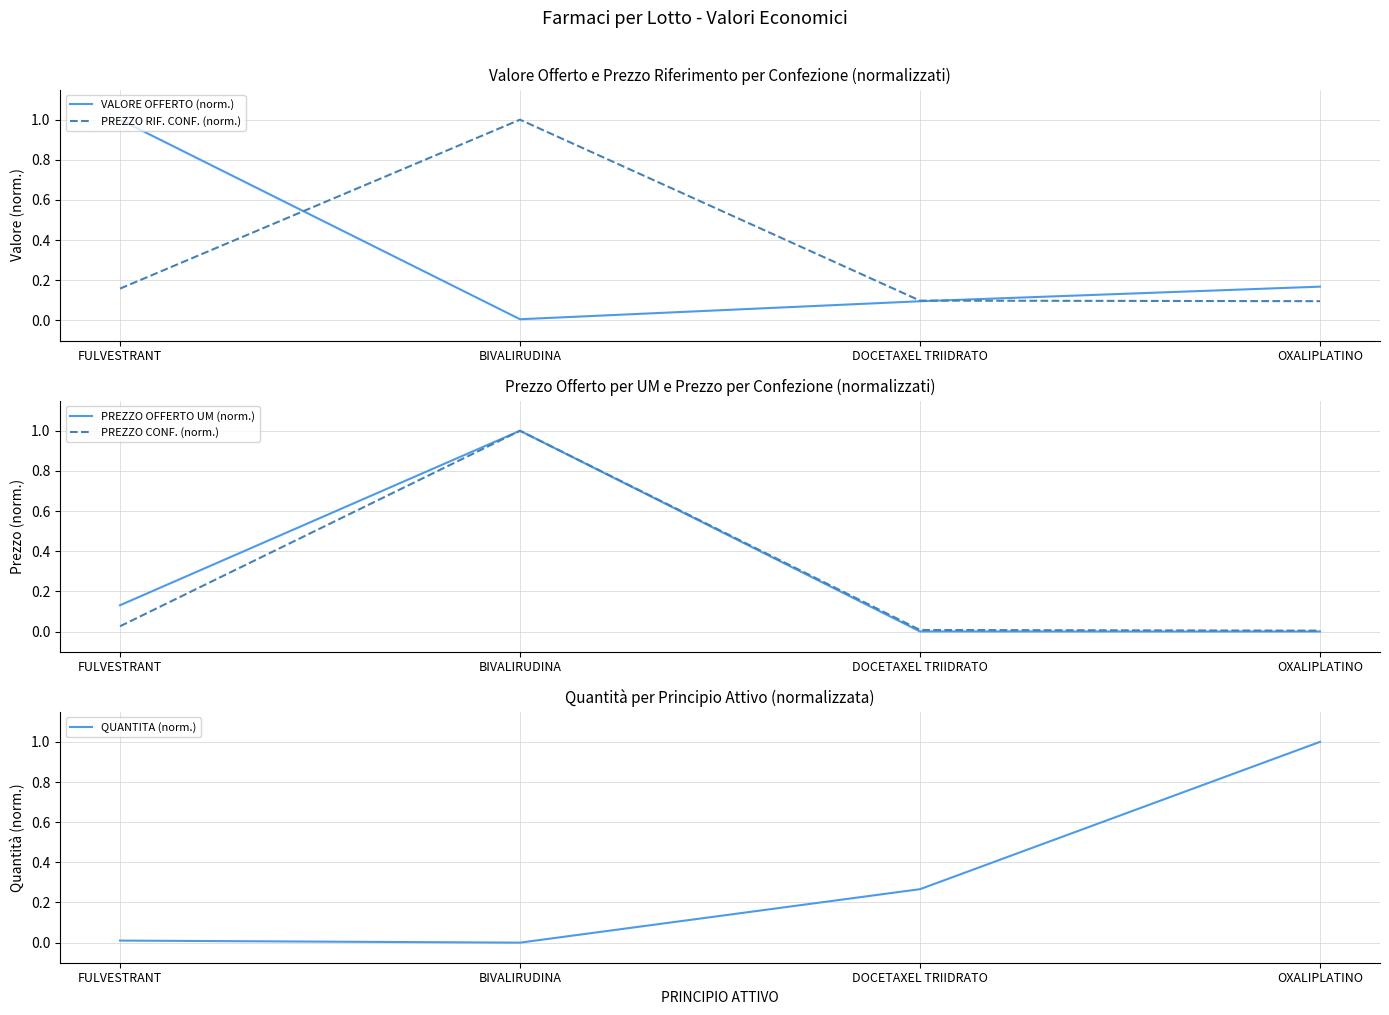

What are all the series names shown in the legend?

VALORE OFFERTO (norm.), PREZZO RIF. CONF. (norm.), PREZZO OFFERTO UM (norm.), PREZZO CONF. (norm.), QUANTITA (norm.)